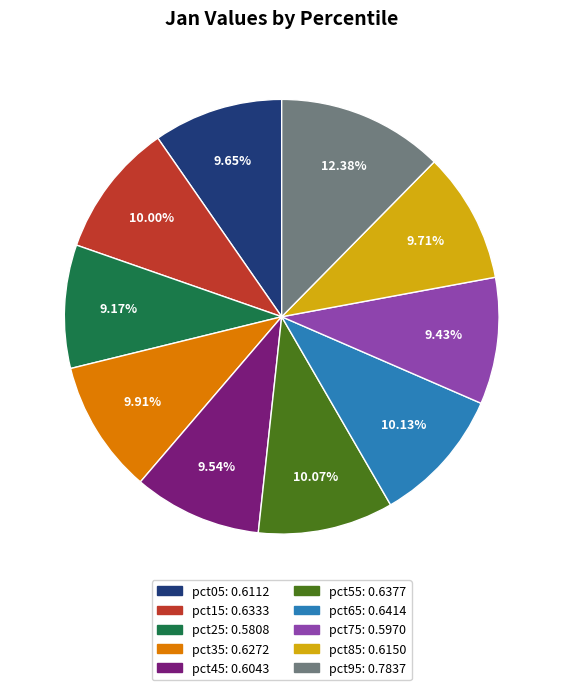

Which has a higher value, pct15 or pct95?

pct95